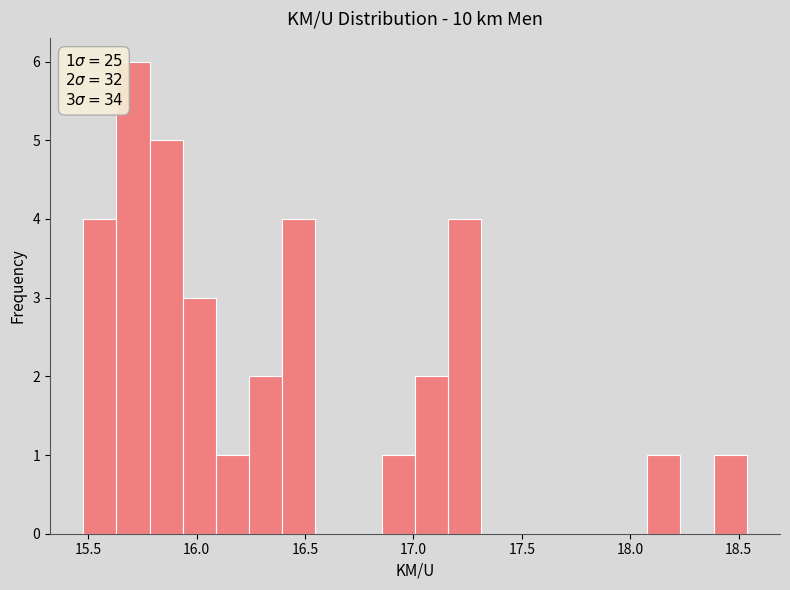

Around what value on the x-axis is the tallest bar? Give the approximate position of its centre, as read against the axis.

15.70